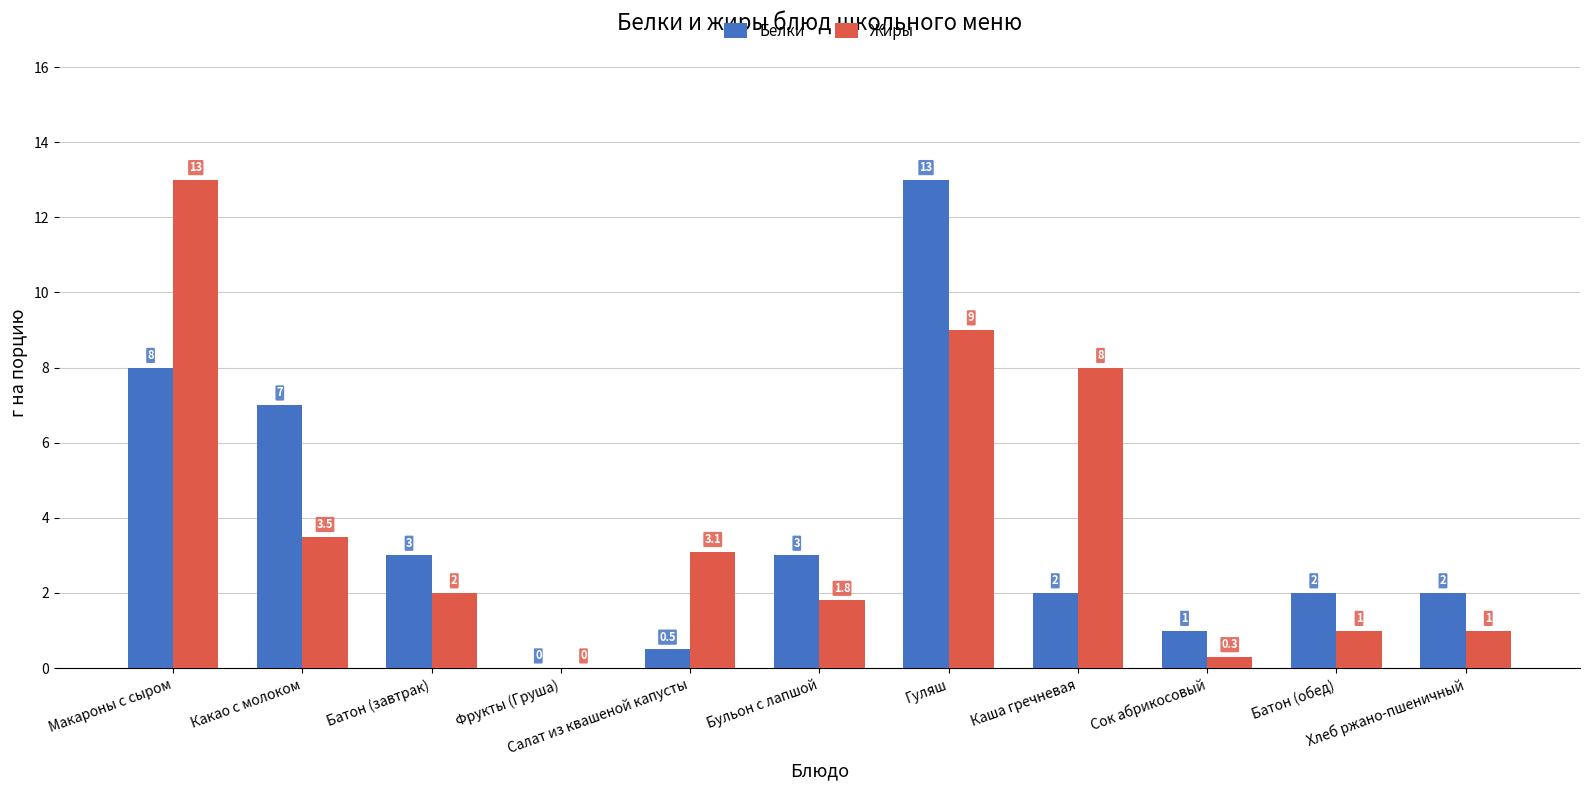

What is the greatest value displayed?

13.0